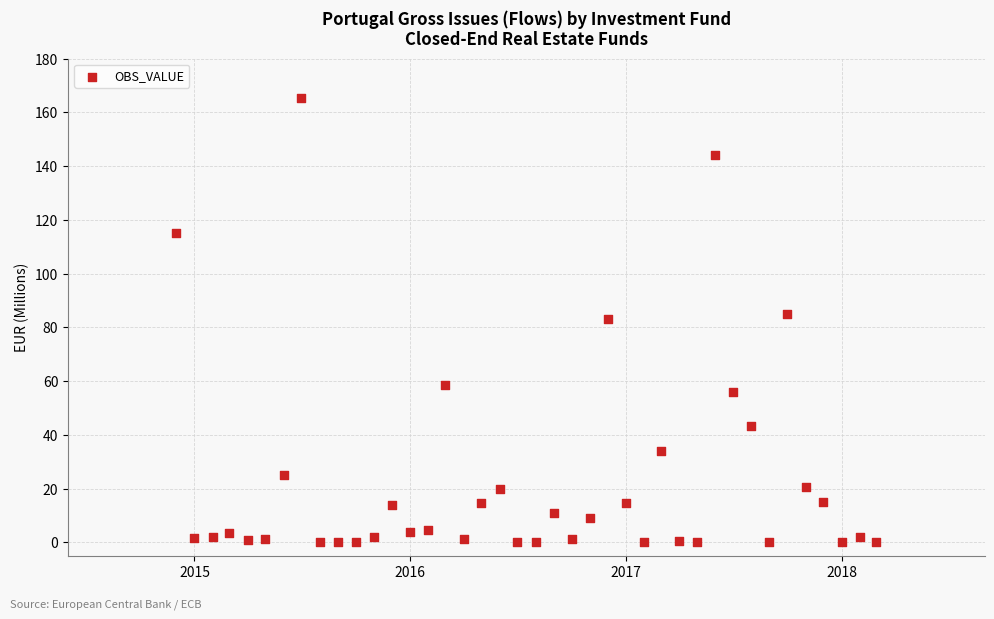

What is the range of Y values (max minus min)?

165.4